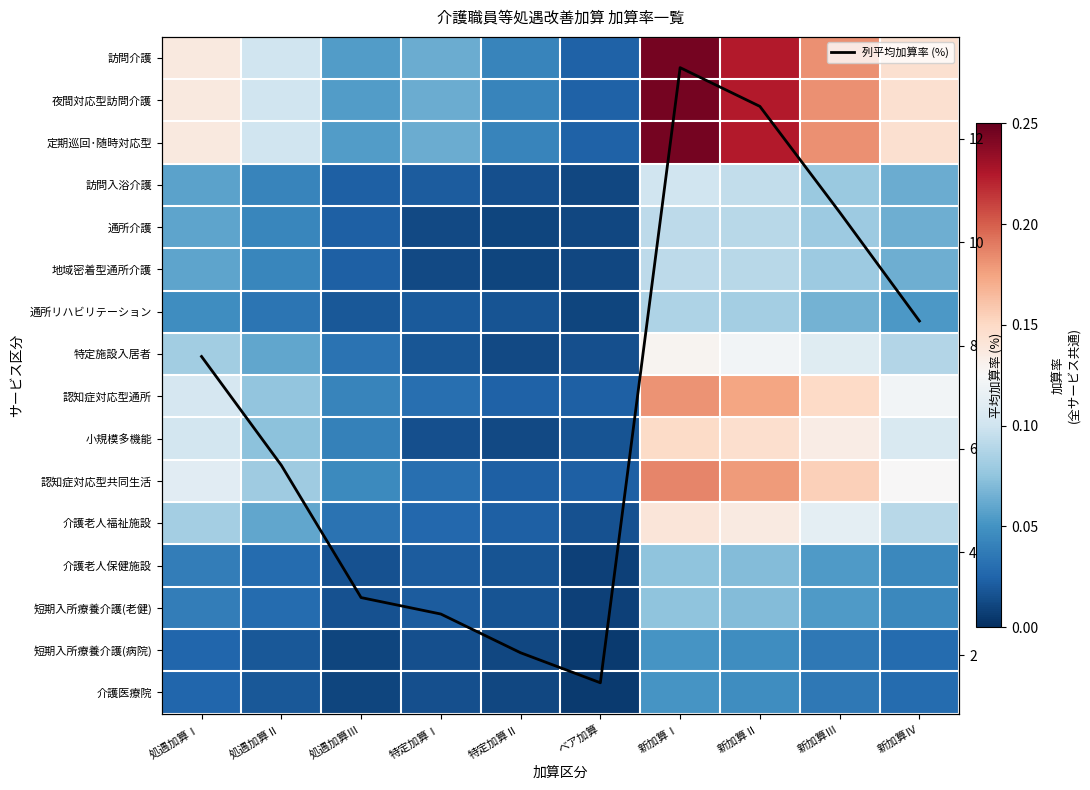

What is the highest value of the 列平均加算率 (%) series?

13.4